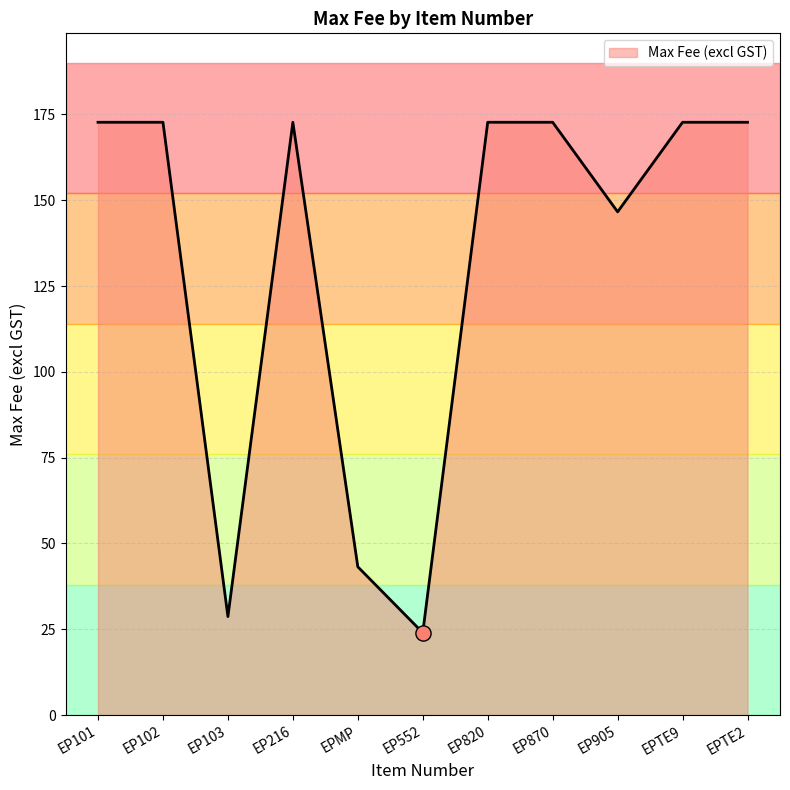

What is the ratio of the value at EPMP to the value at EP101?

0.3